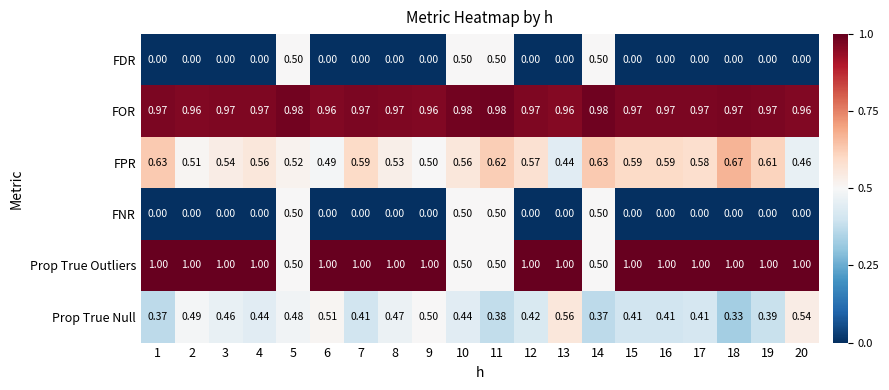

Is the value of FNR at 7 greater than the value of Prop True Null at 5?

No